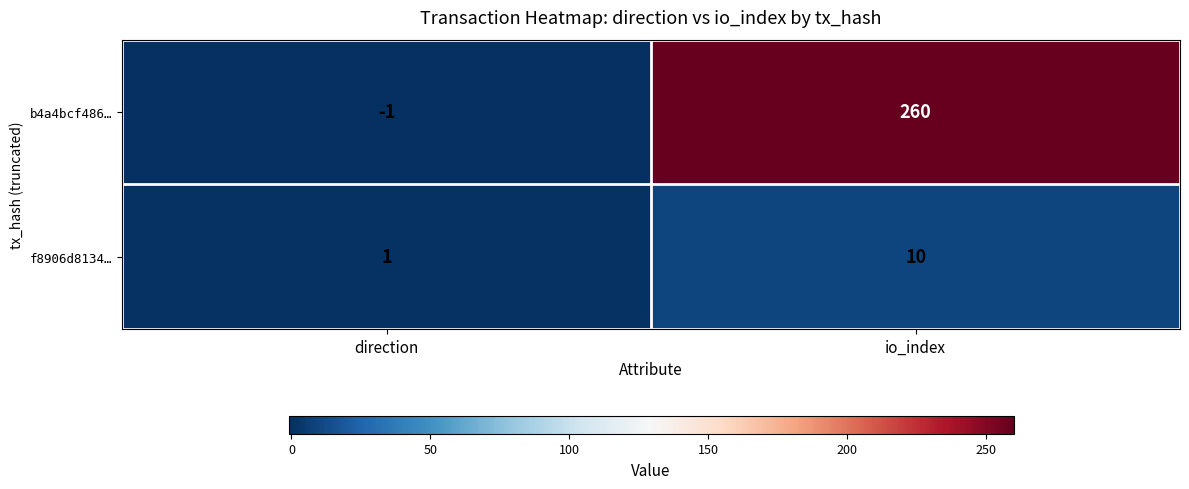

What is the average value of the b4a4bcf486… series?

130